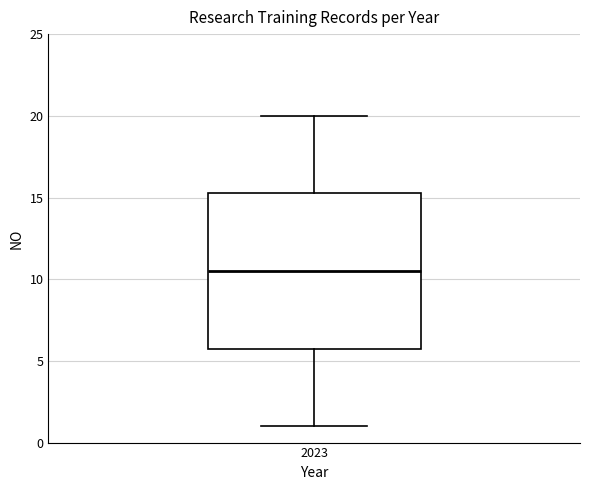

Where is the lower edge of the box at x = 2023 on the y-axis? The values are not printed on the chart, so give them approximately, as read against the axis.

6.0